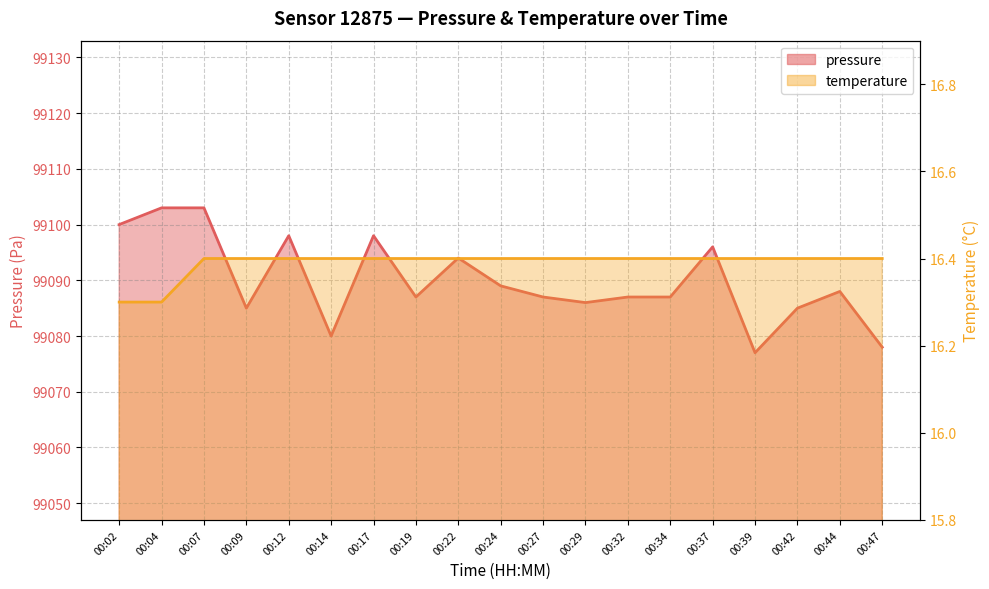

Which label corresponds to the smallest value in the chart?

00:02